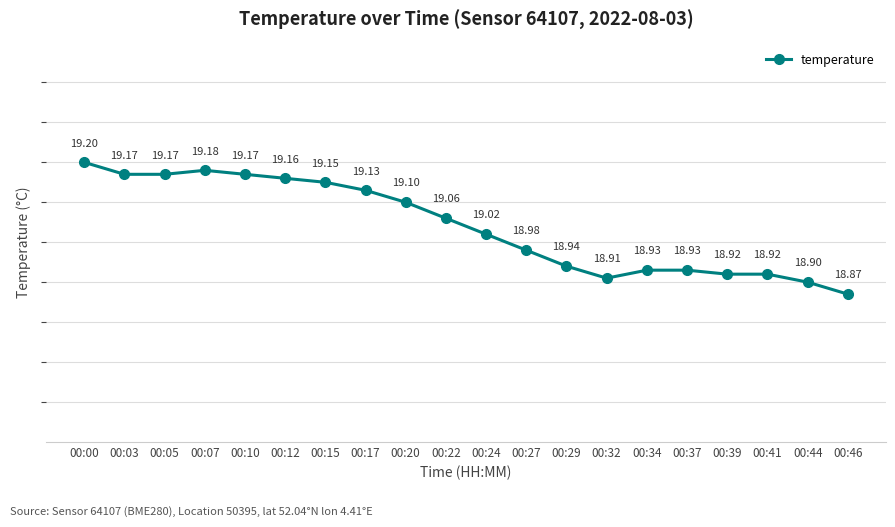

At which category does the data reach its first local peak?

00:07